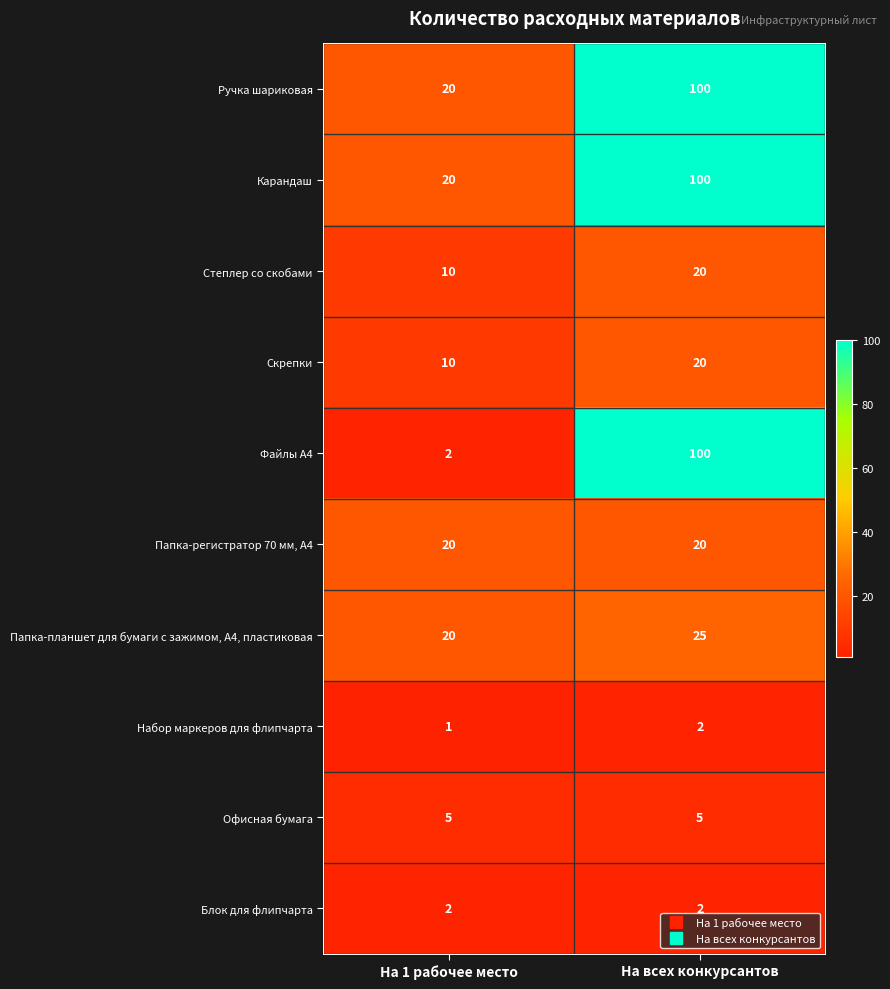

What is the maximum value shown in the chart?

100